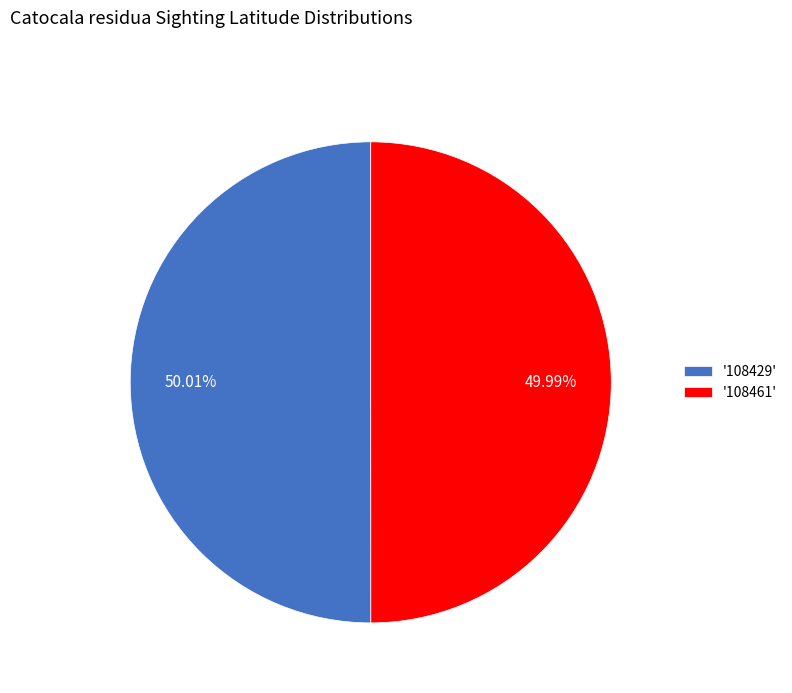

Combined, do '108461' and '108429' account for over 50%?

Yes